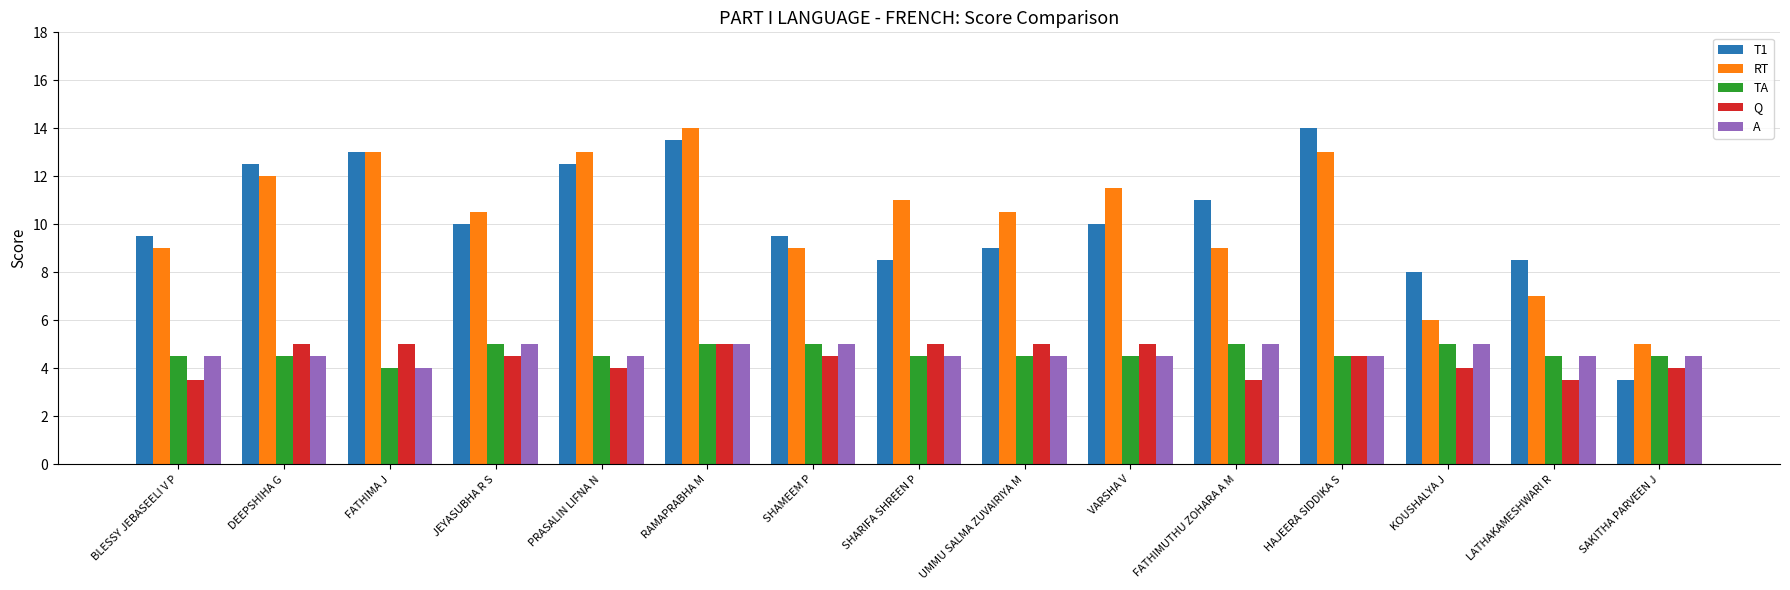

Reading left to right, what are all the values shown in this chart?

T1: 9.5	12.5	13.0	10.0	12.5	13.5	9.5	8.5	9.0	10.0	11.0	14.0	8.0	8.5	3.5
RT: 9.0	12.0	13.0	10.5	13.0	14.0	9.0	11.0	10.5	11.5	9.0	13.0	6.0	7.0	5.0
TA: 4.5	4.5	4.0	5.0	4.5	5.0	5.0	4.5	4.5	4.5	5.0	4.5	5.0	4.5	4.5
Q: 3.5	5.0	5.0	4.5	4.0	5.0	4.5	5.0	5.0	5.0	3.5	4.5	4.0	3.5	4.0
A: 4.5	4.5	4.0	5.0	4.5	5.0	5.0	4.5	4.5	4.5	5.0	4.5	5.0	4.5	4.5